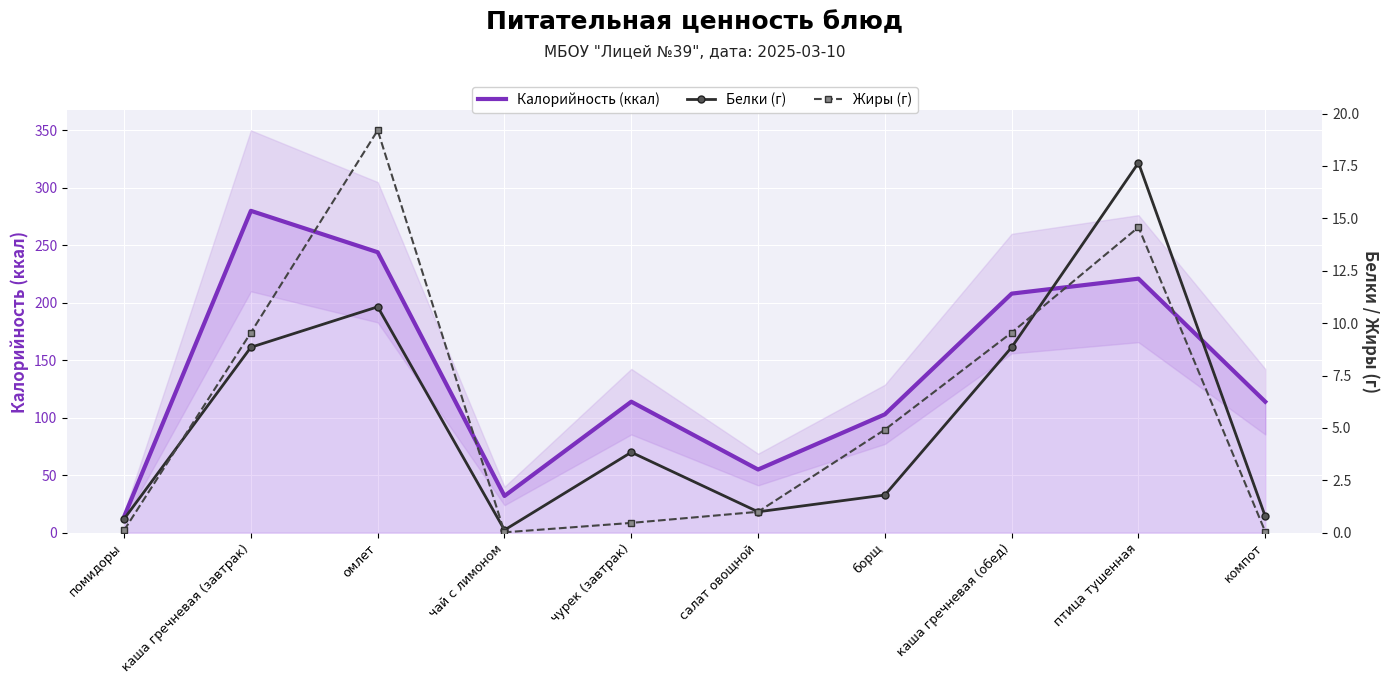

True or false: Калорийность (ккал) and Жиры (г) cross at least once.

False